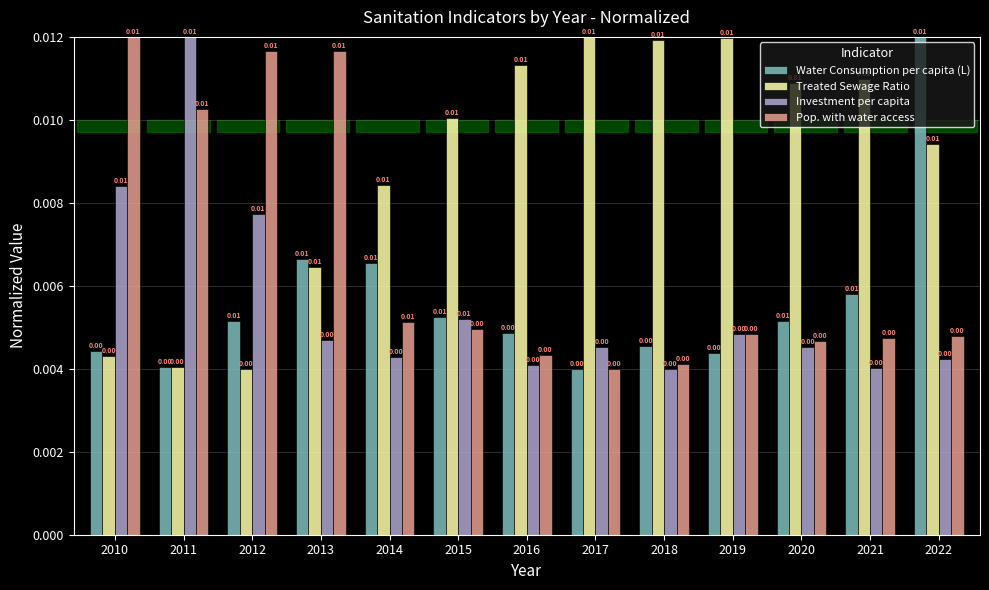

At how many categories does at least one series exceed 0?

13